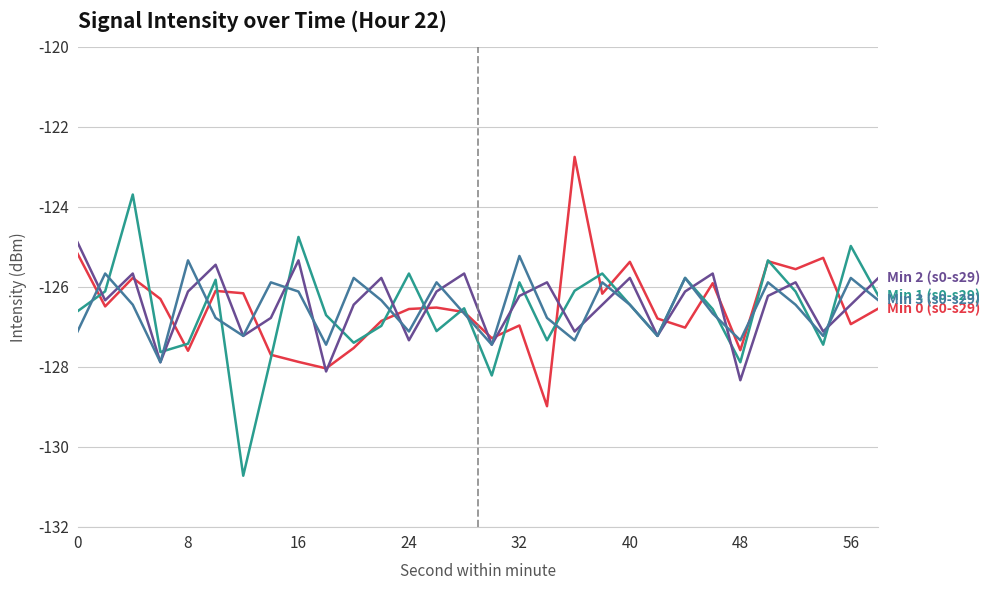

What is the smallest value displayed?

-130.7